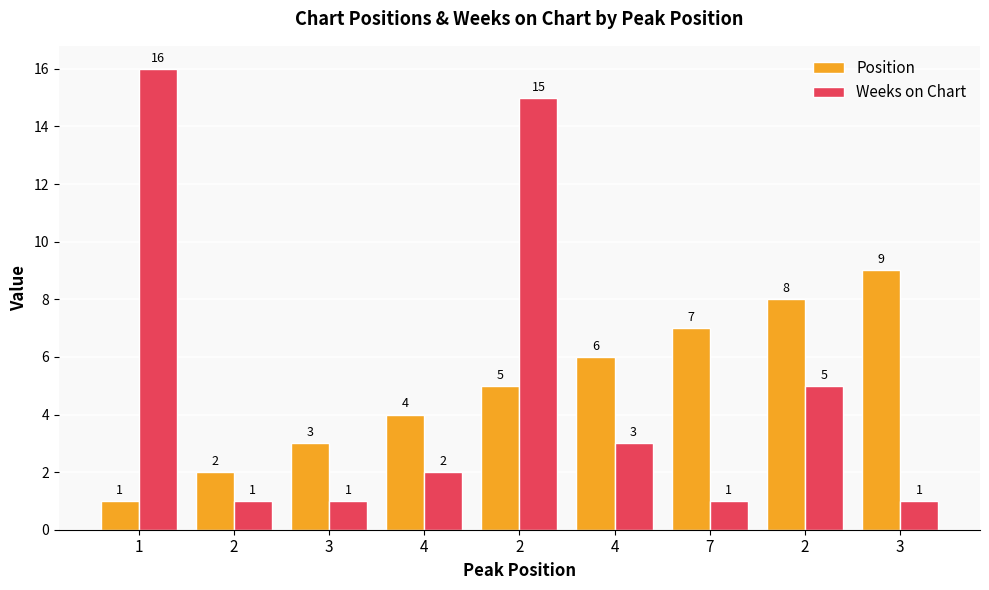

Where is Weeks on Chart nearest to the value 8?

2